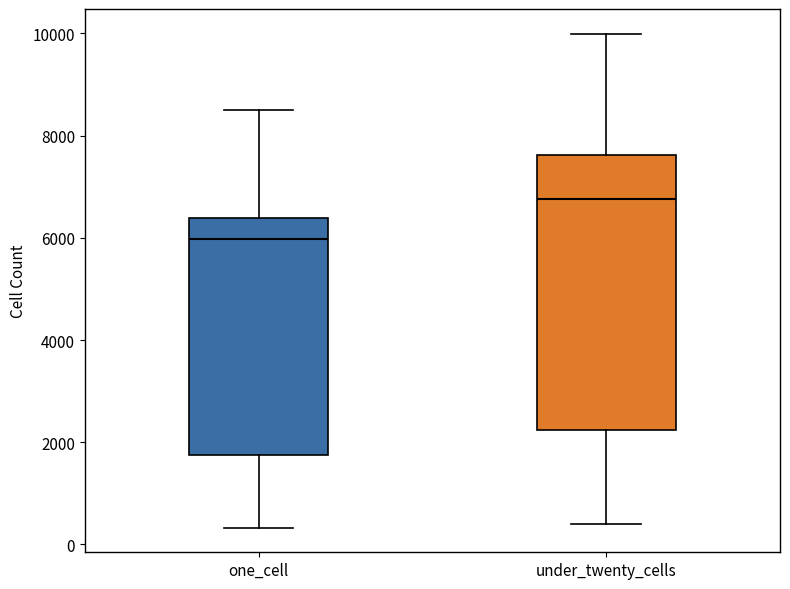

Reading left to right, read every box against the y-axis: the position of its median line, the range the box covers, and the ends of its whiskers. The values are not printed on the chart, so give them approximately, as read against the axis.

one_cell: median 6000, box 1800 to 6400, whiskers 400 to 8600
under_twenty_cells: median 6800, box 2200 to 7600, whiskers 400 to 10000